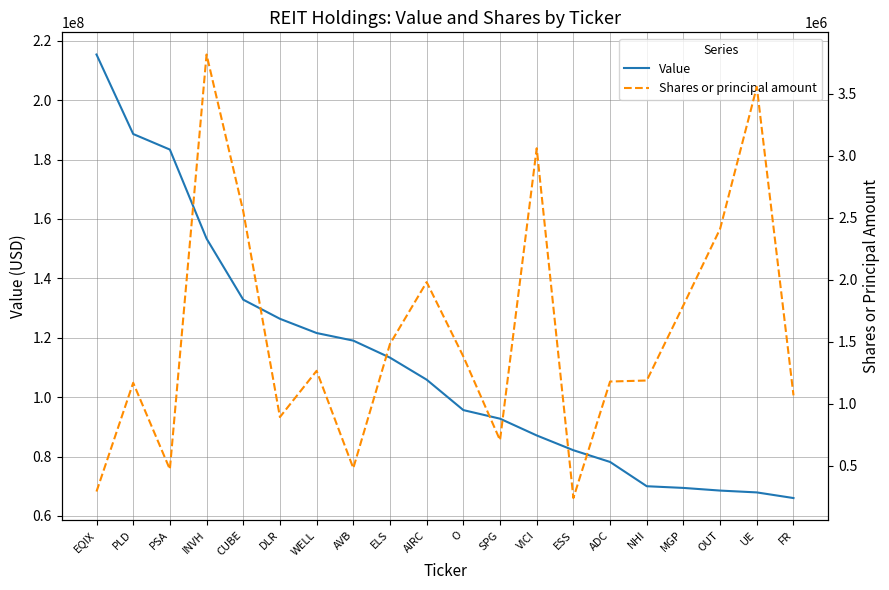

The value of Value at UE is 40931881. True or false?

False